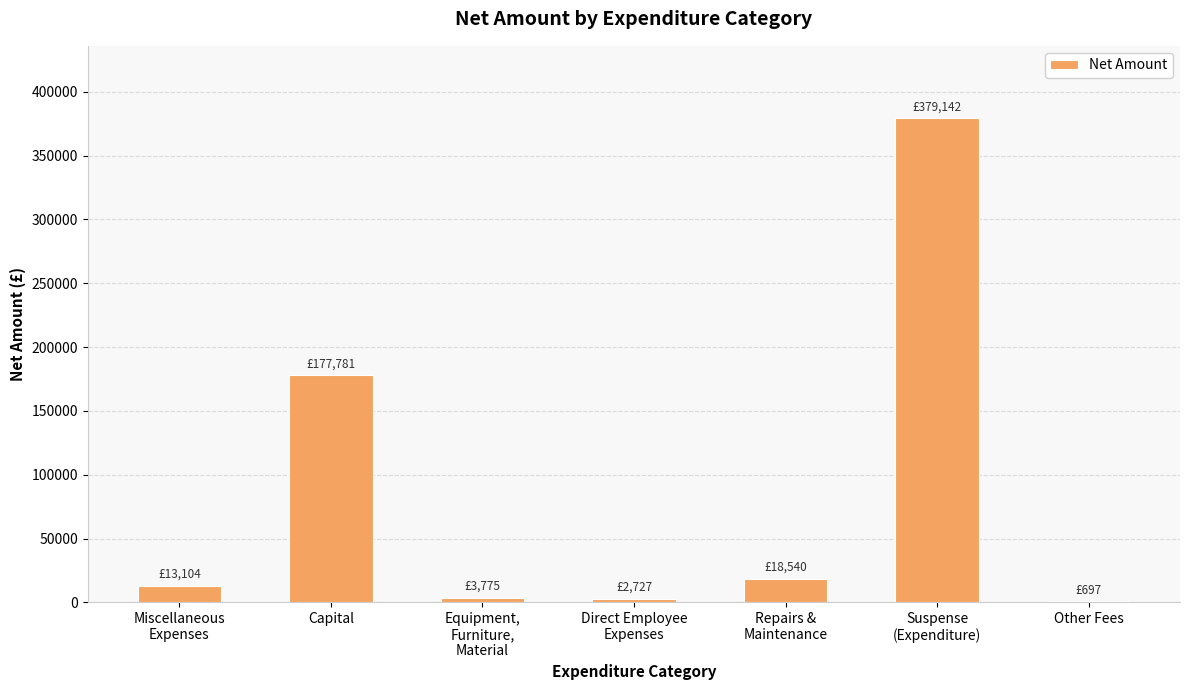

True or false: the data shows 177780.8 at Capital.

True